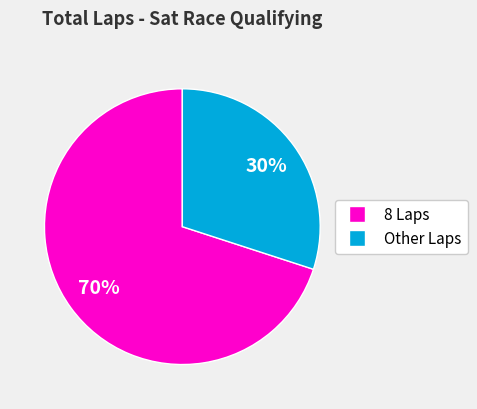

To the nearest percent, what is the difference between the largest and smallest slice percentages?

40%